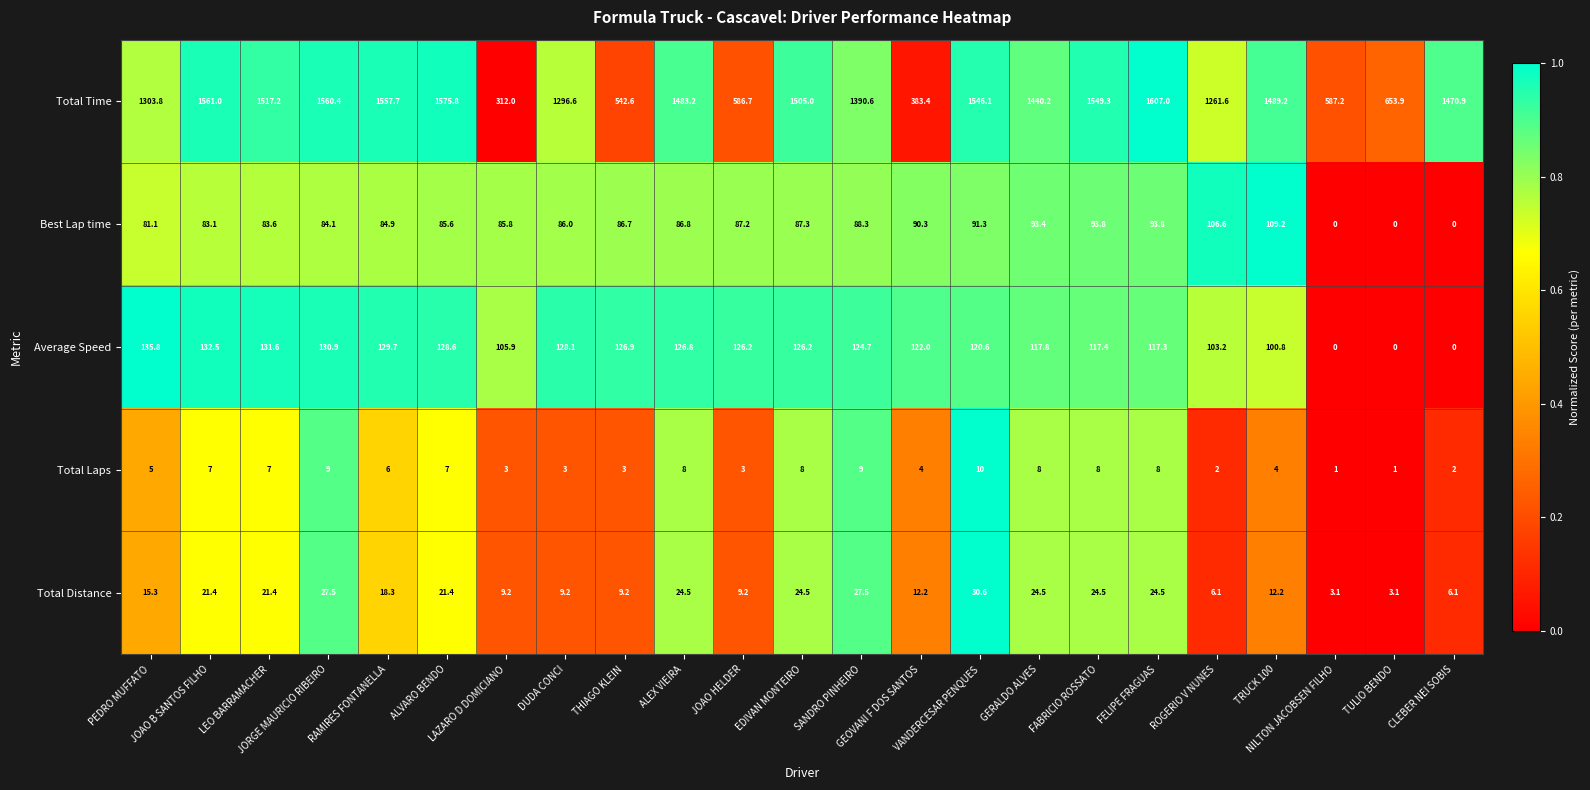

Count the number of data series in this chart.

5